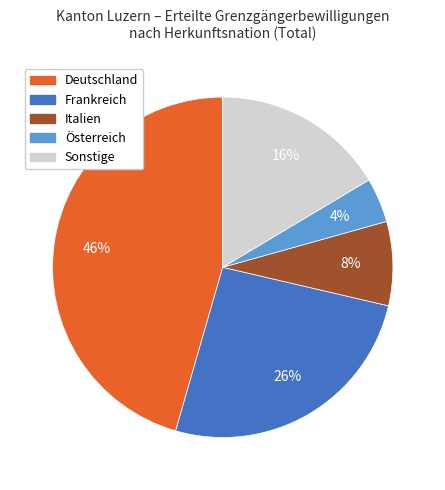

To the nearest percent, what is the average slice percentage?

20%